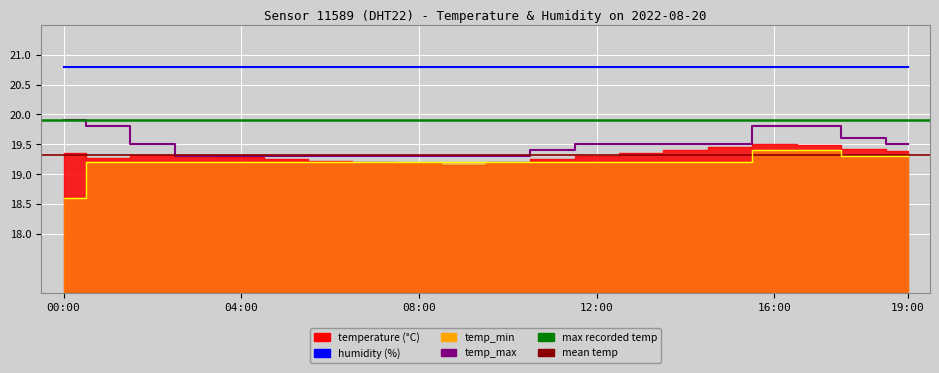

List the labels in order of temp_min value, smallest first.

00:00, 01:00, 02:00, 03:00, 04:00, 05:00, 06:00, 07:00, 08:00, 09:00, 10:00, 11:00, 12:00, 13:00, 14:00, 15:00, 18:00, 19:00, 16:00, 17:00